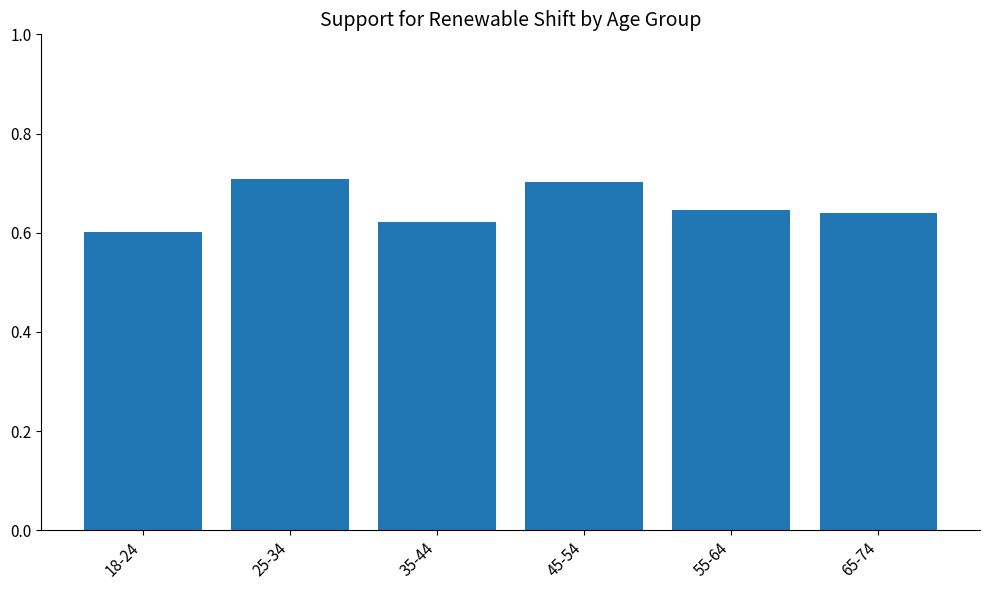

What is the label of the 5th bar from the left?

55-64